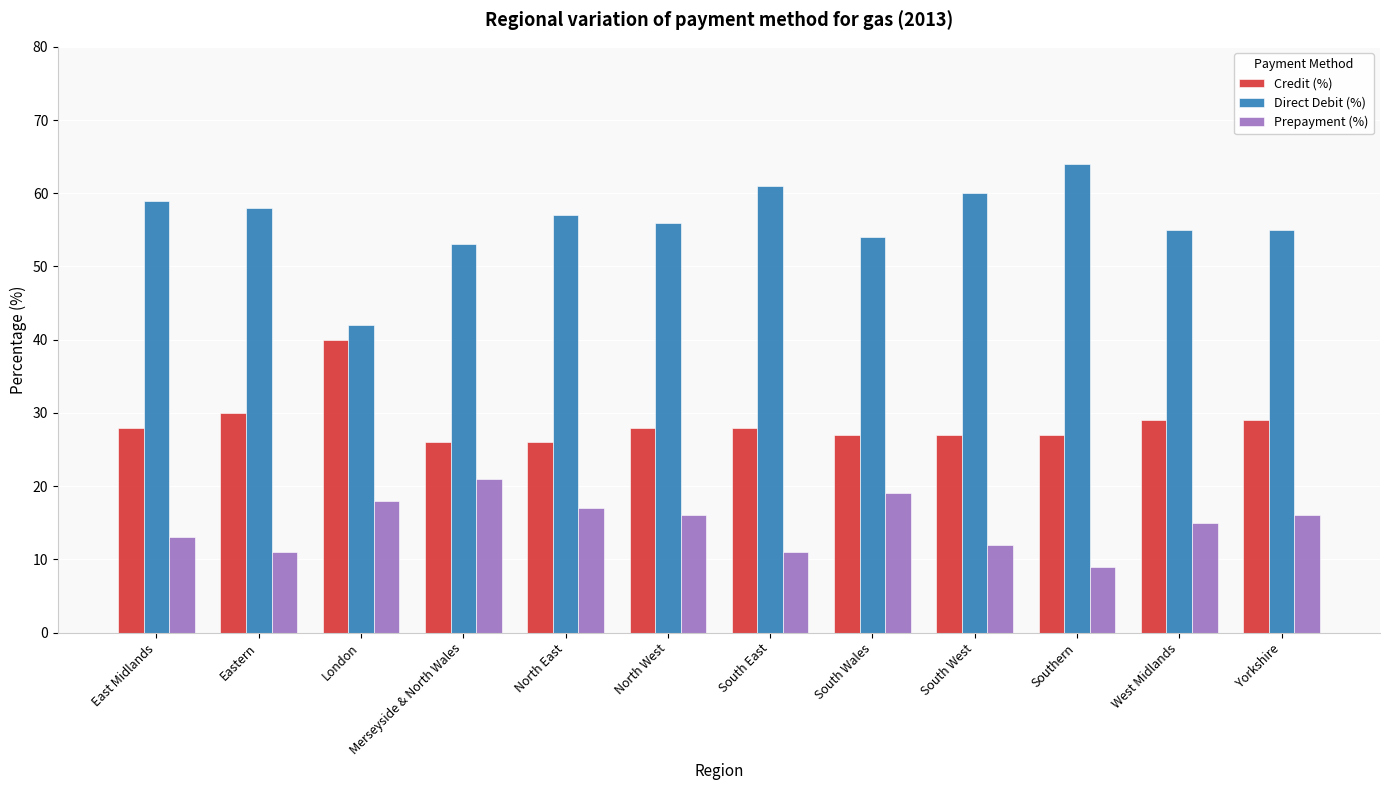

Is it true that Direct Debit (%) equals 42 at London?

True